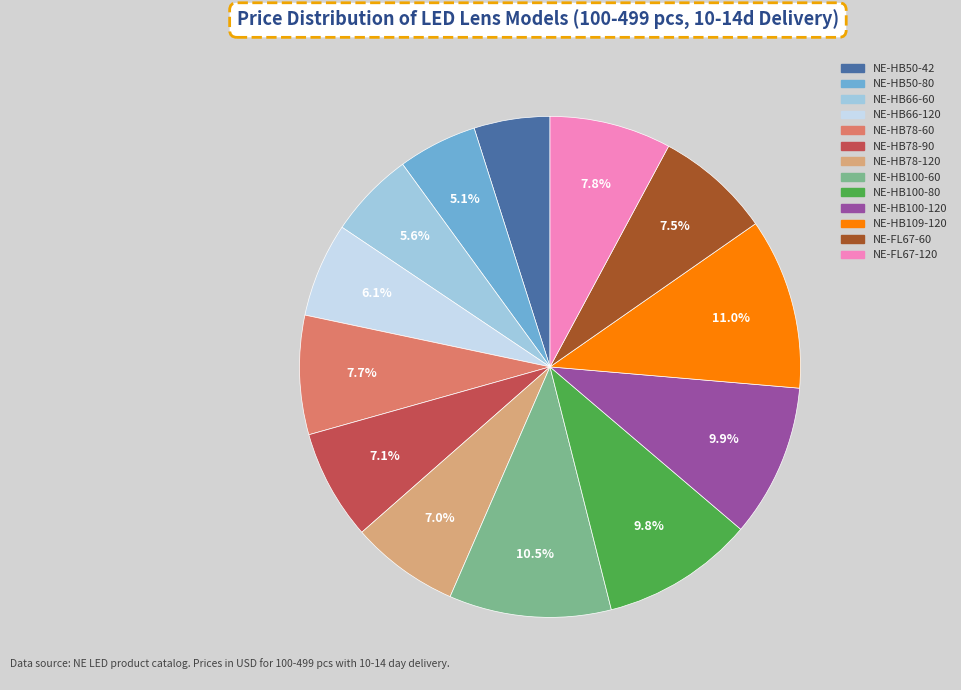

Which has a higher value, NE-HB100-120 or NE-HB78-120?

NE-HB100-120